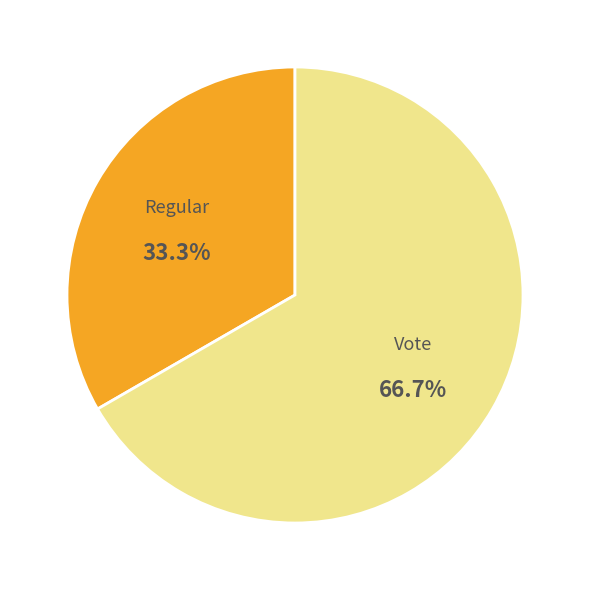

How many segments does this pie chart have?

2